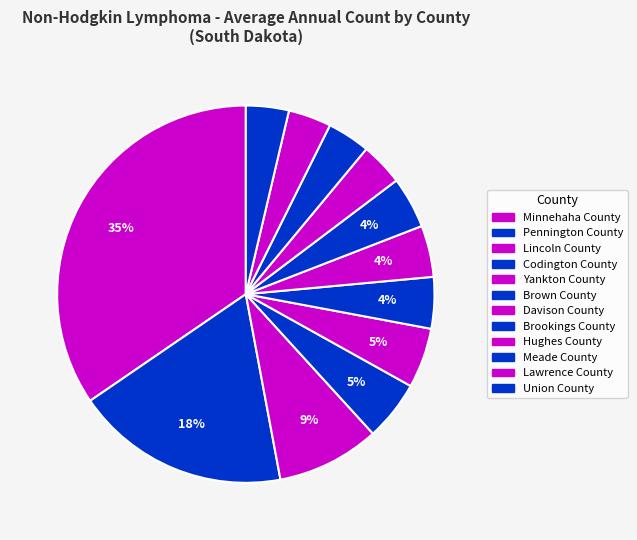

Count the number of slices in the pie.

12